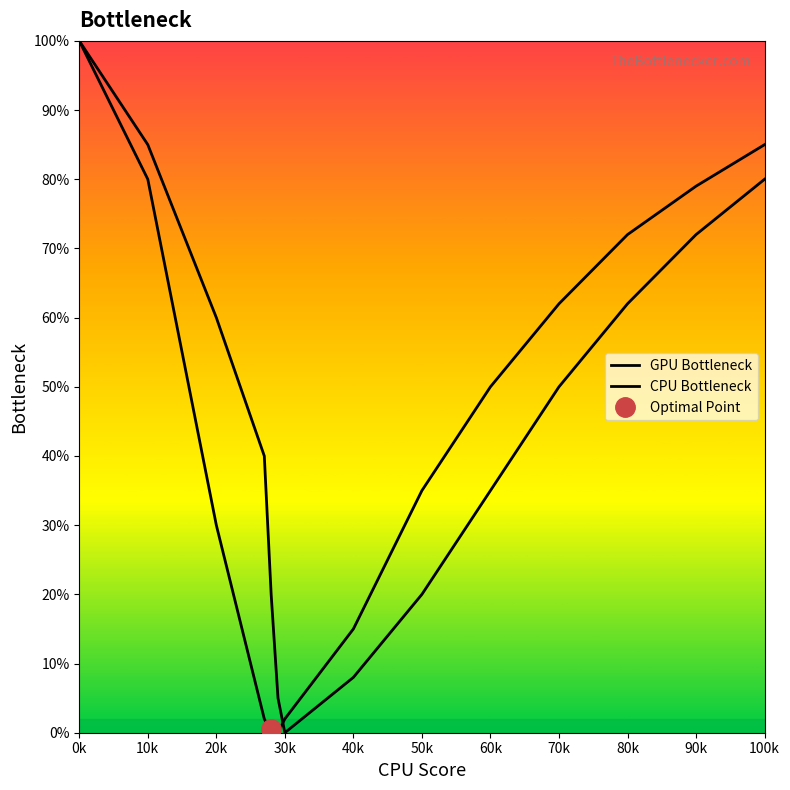

Where does the GPU Bottleneck series first go above 50?

0k